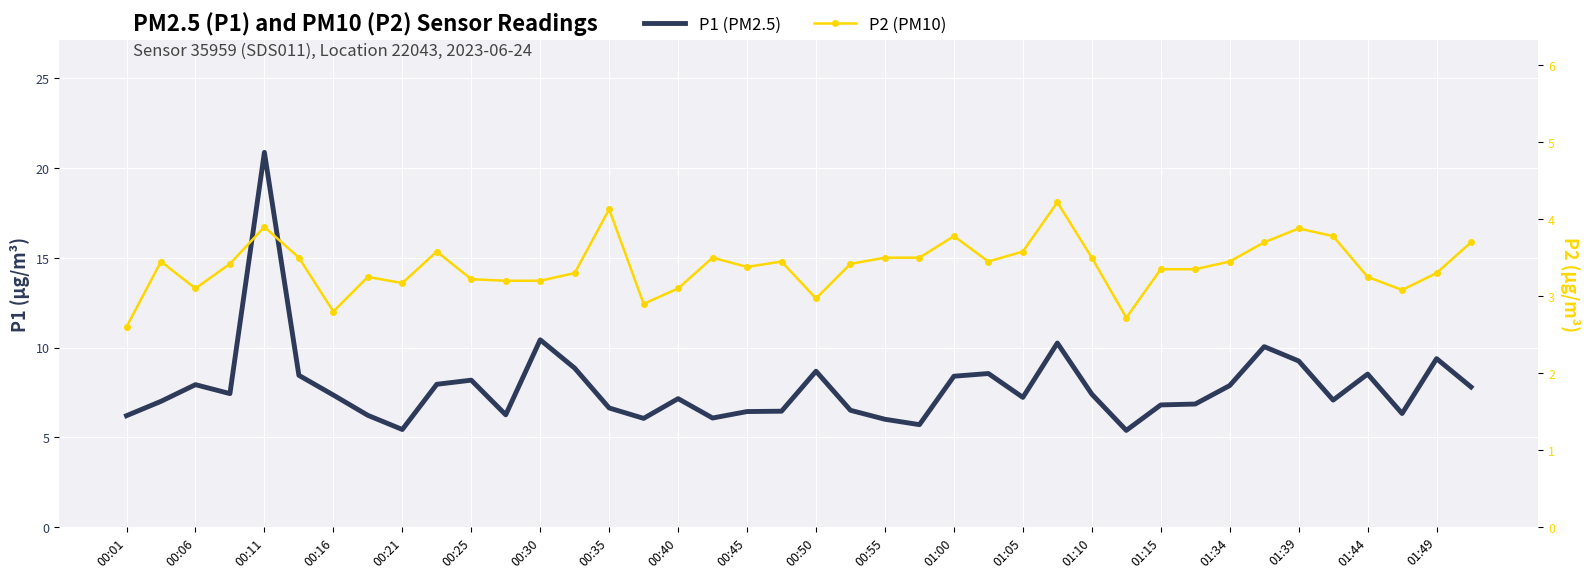

Which has a higher value, 01:10 or 23?

01:10